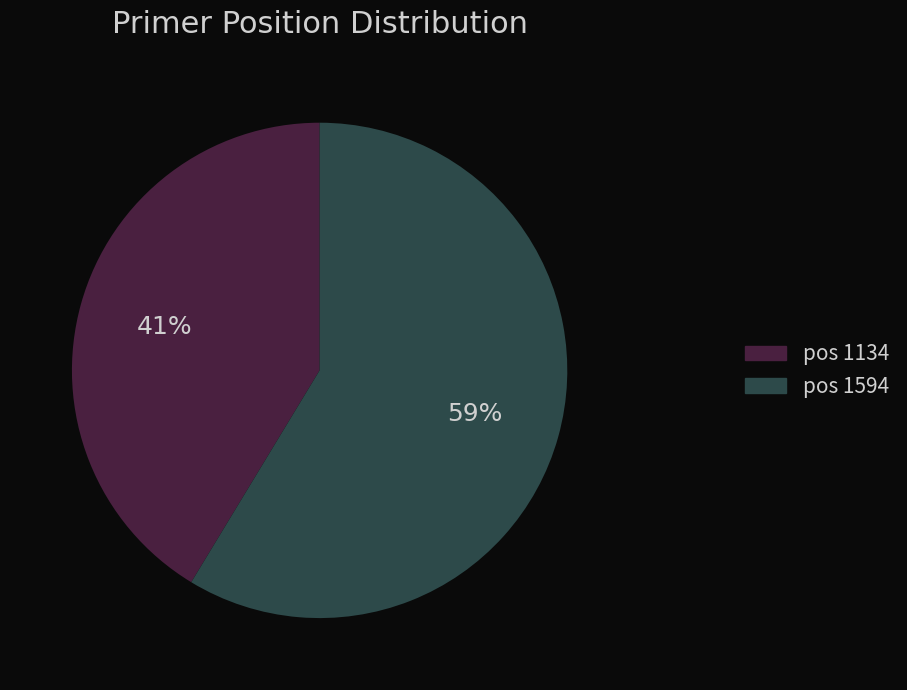

The pos 1594 slice represents 46% of the pie. True or false?

False